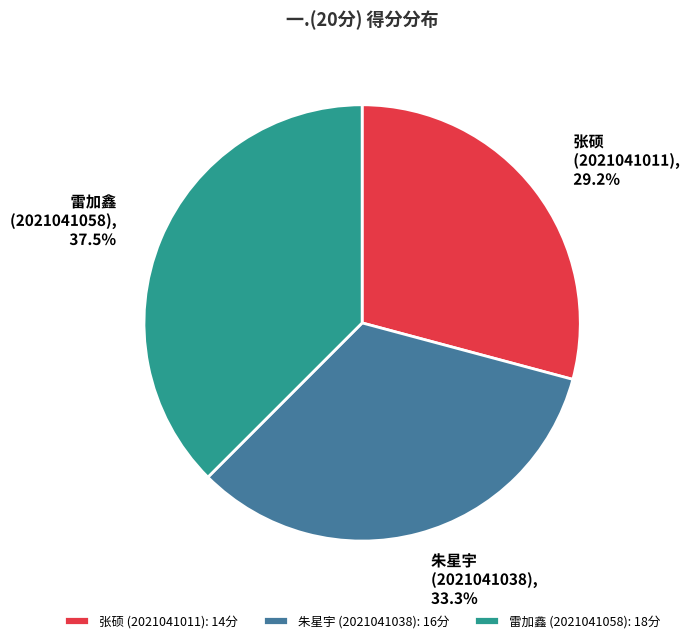

Approximately how many times larger is the value at 雷加鑫 (2021041058): 18分 compared to 朱星宇 (2021041038): 16分?

1.1